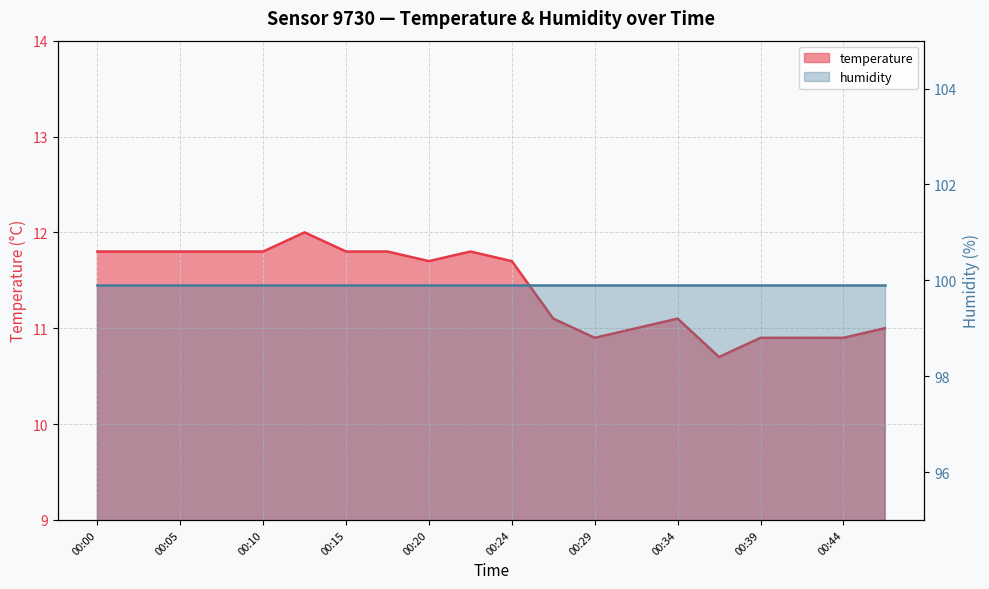

What is the maximum value shown in the chart?

12.0